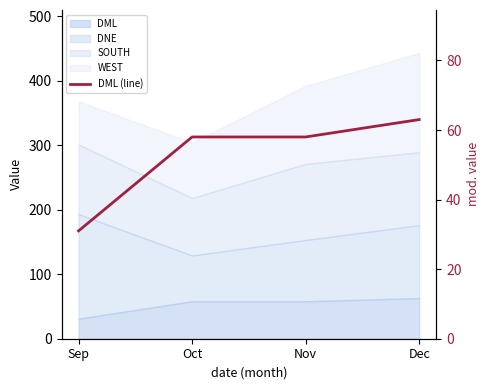

What is the change in value from Nov to Dec?

+5